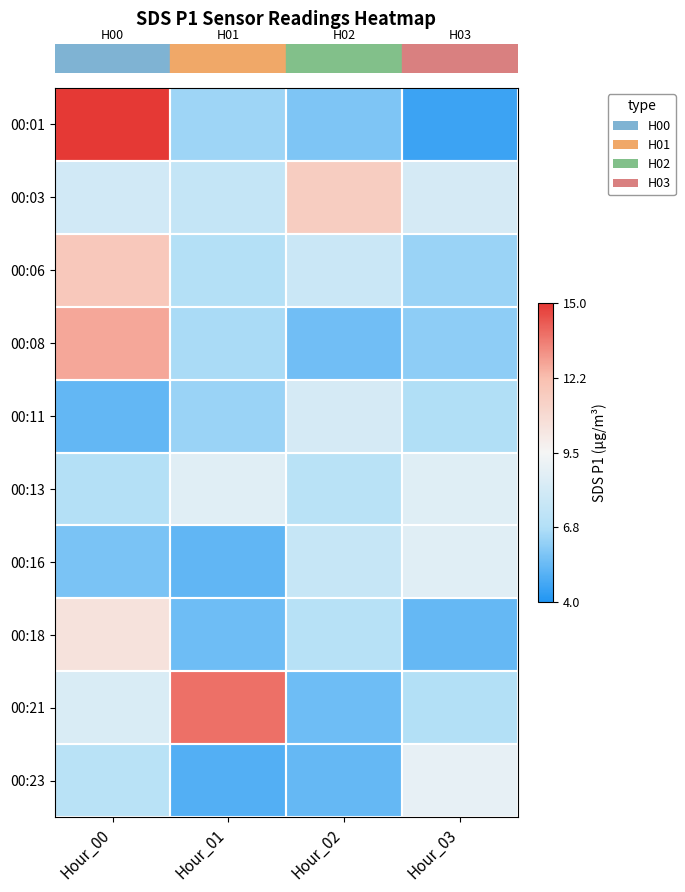

Which category has the highest value across all series?

Hour_00